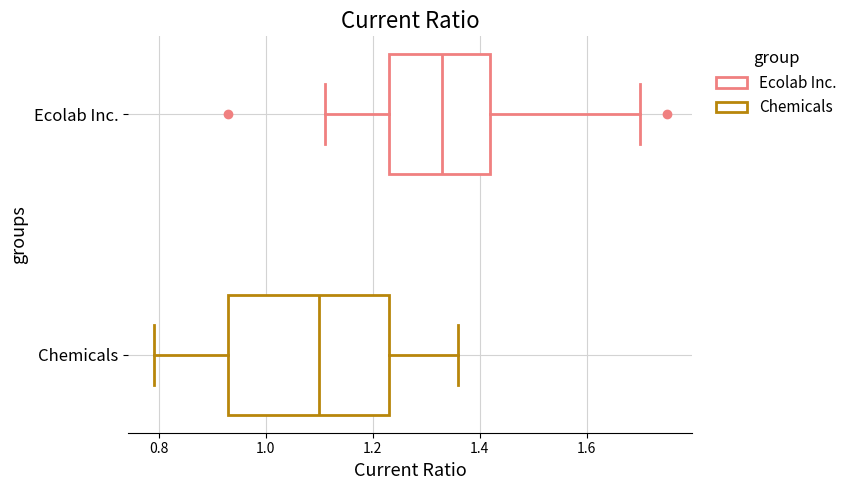

Reading bottom to top, transcribe this box plot: for each box, give where its median line is, the range the box spans, and where its two whiskers end, as read against the x-axis. The values are not printed on the chart, so give them approximately, as read against the axis.

Chemicals: median 1.10, box 0.94 to 1.24, whiskers 0.80 to 1.36
Ecolab Inc.: median 1.34, box 1.24 to 1.42, whiskers 1.12 to 1.70